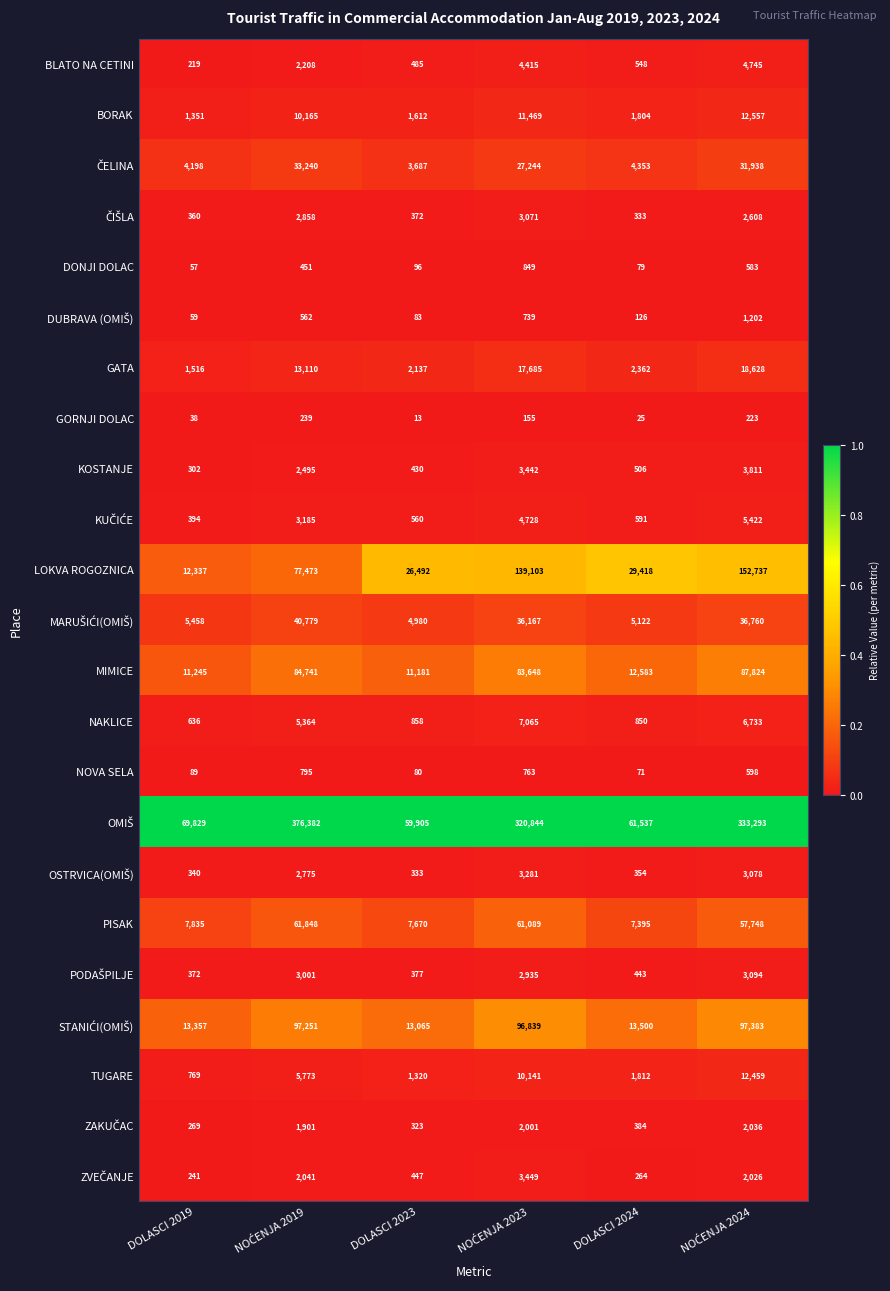

Is it true that BLATO NA CETINI equals 665 at DOLASCI 2023?

False